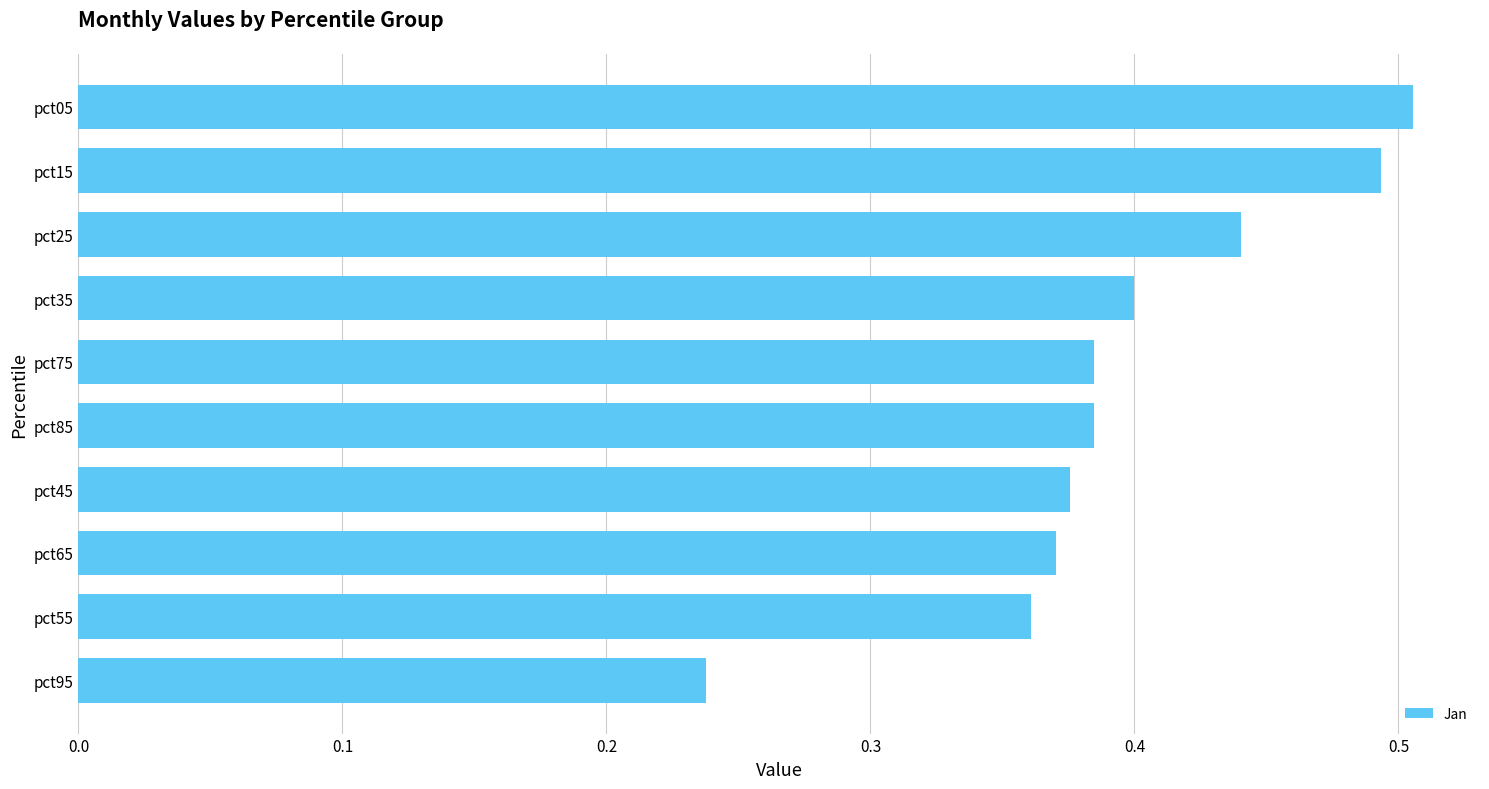

What is the change in value from pct25 to pct15?

+0.1